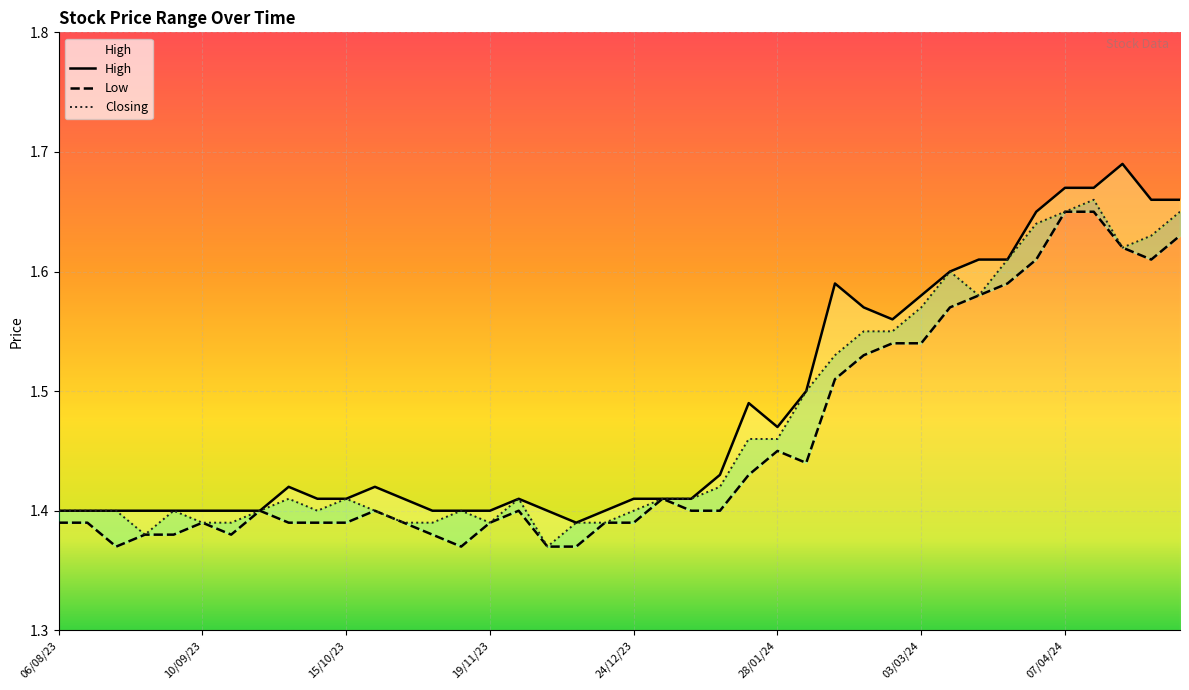

How many data points does each series have?

40